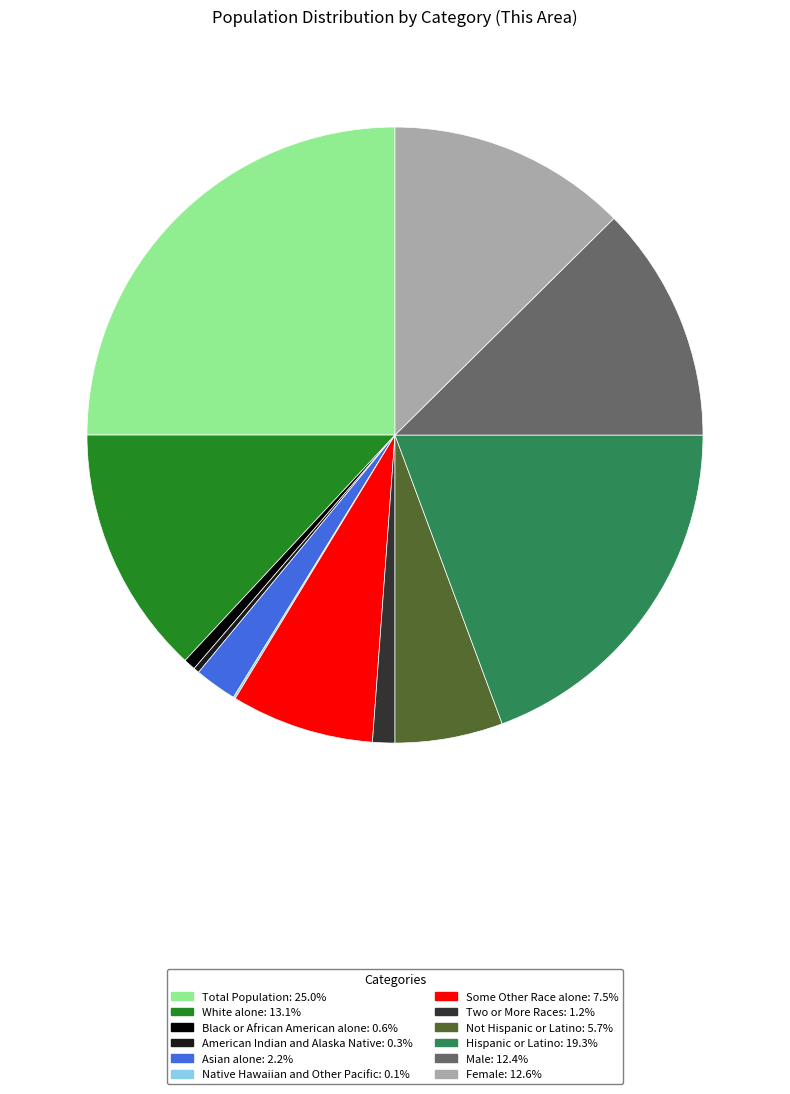

Which has a higher value, Female or American Indian and Alaska Native?

Female